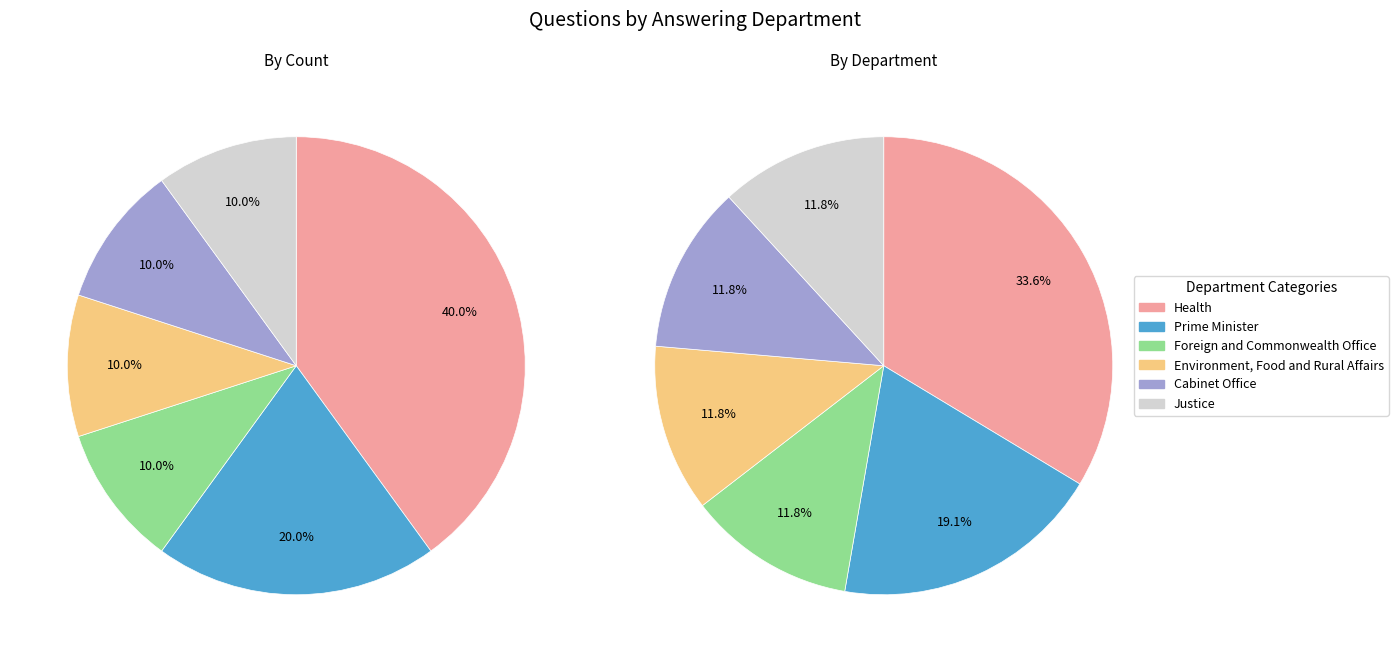

Rank the categories by value from highest to lowest.

Health, Prime Minister, Foreign and Commonwealth Office, Environment, Food and Rural Affairs, Cabinet Office, Justice